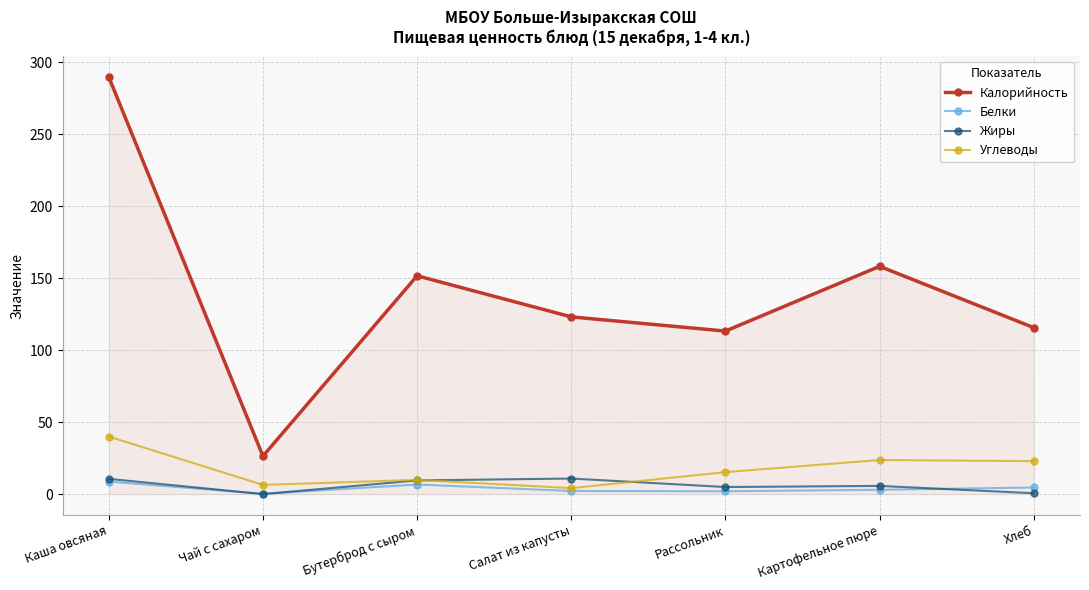

In Белки, how many points are higher than both neighbors (excluding endpoints)?

1